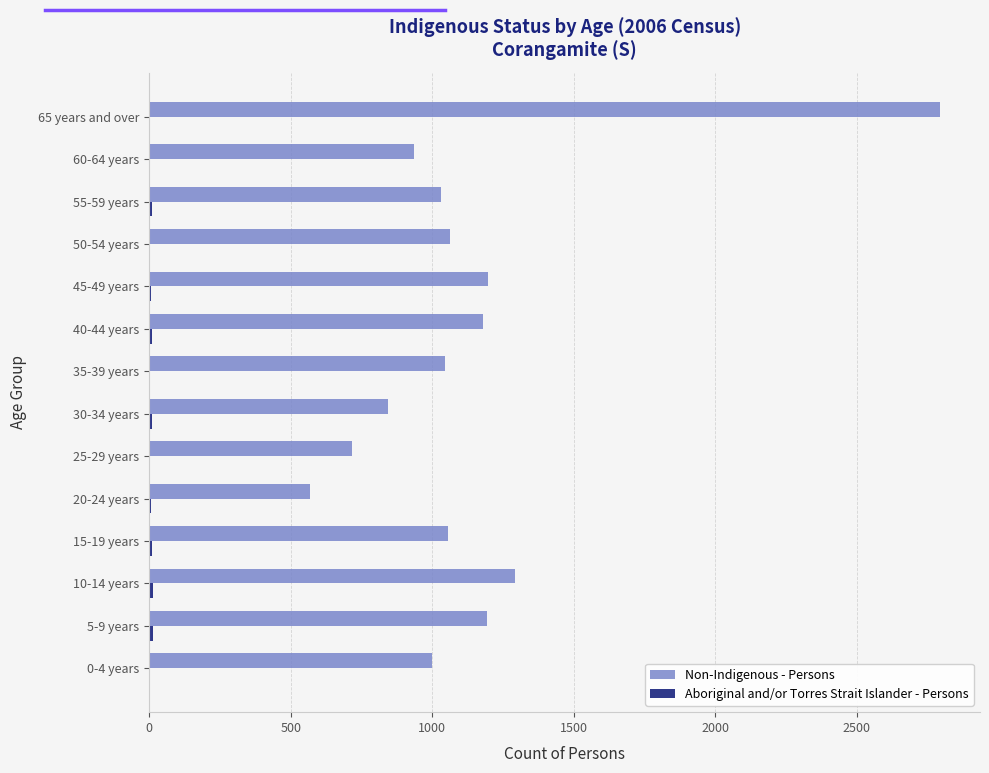

The value of Non-Indigenous - Persons at 55-59 years is 1031. True or false?

True